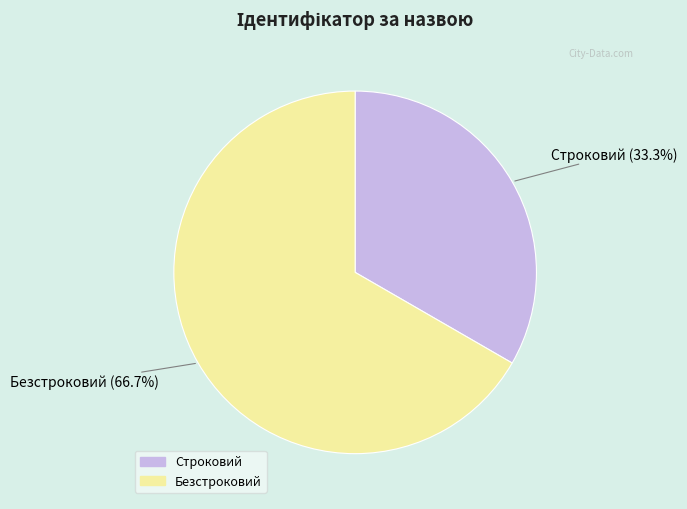

How many segments does this pie chart have?

2